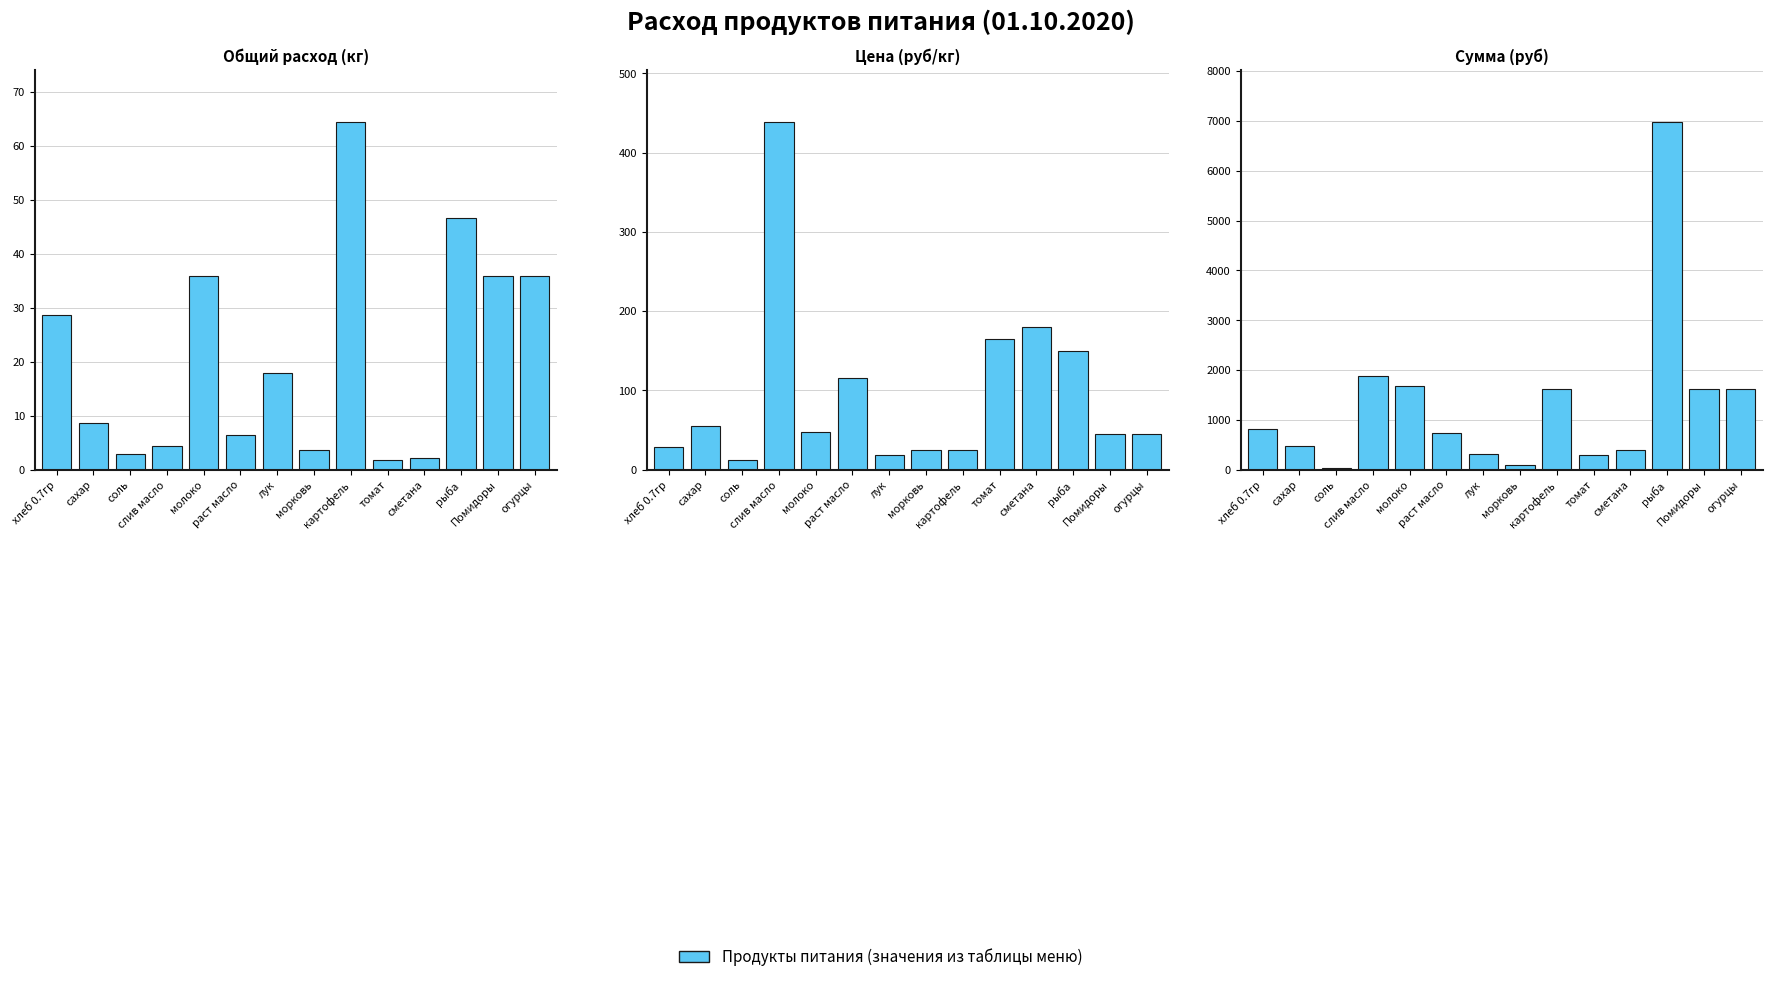

What is the difference between the highest and lowest values at лук?

304.3